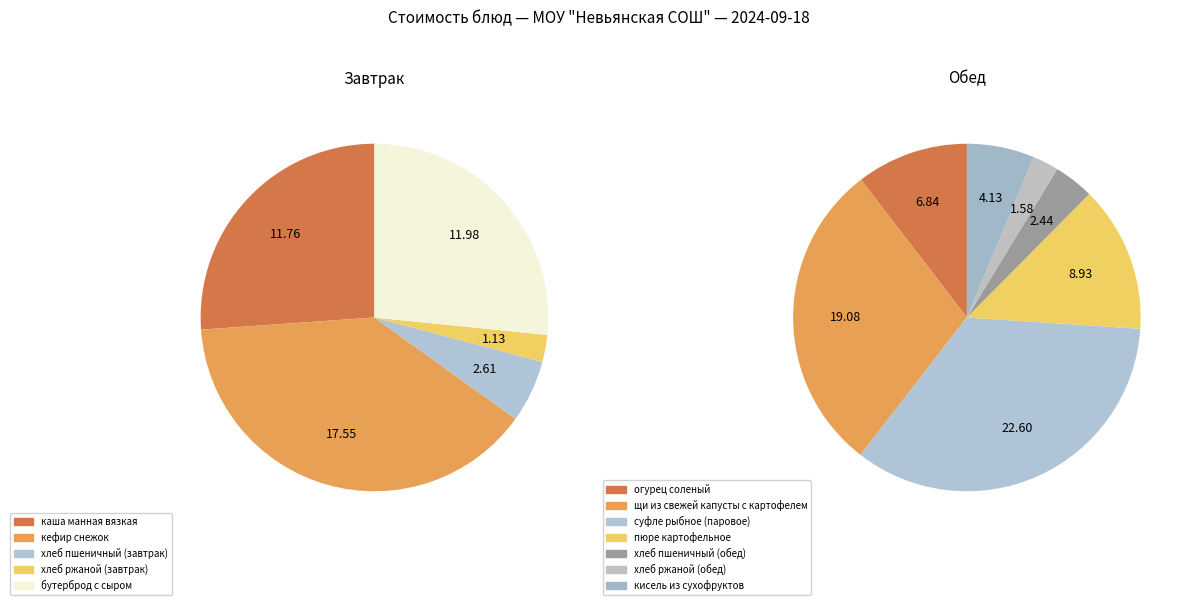

Rank the categories by value from highest to lowest.

суфле рыбное (паровое), щи из свежей капусты с картофелем, кефир снежок, бутерброд с сыром, каша манная вязкая, пюре картофельное, огурец соленый, кисель из сухофруктов, хлеб пшеничный (завтрак), хлеб пшеничный (обед), хлеб ржаной (обед), хлеб ржаной (завтрак)